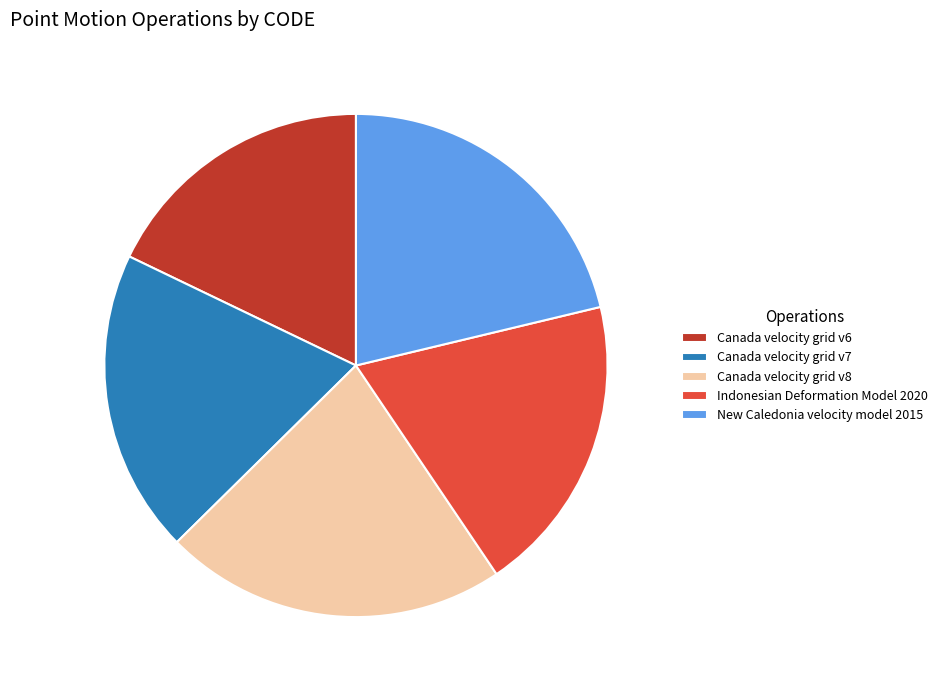

How many slices are in this pie chart?

5